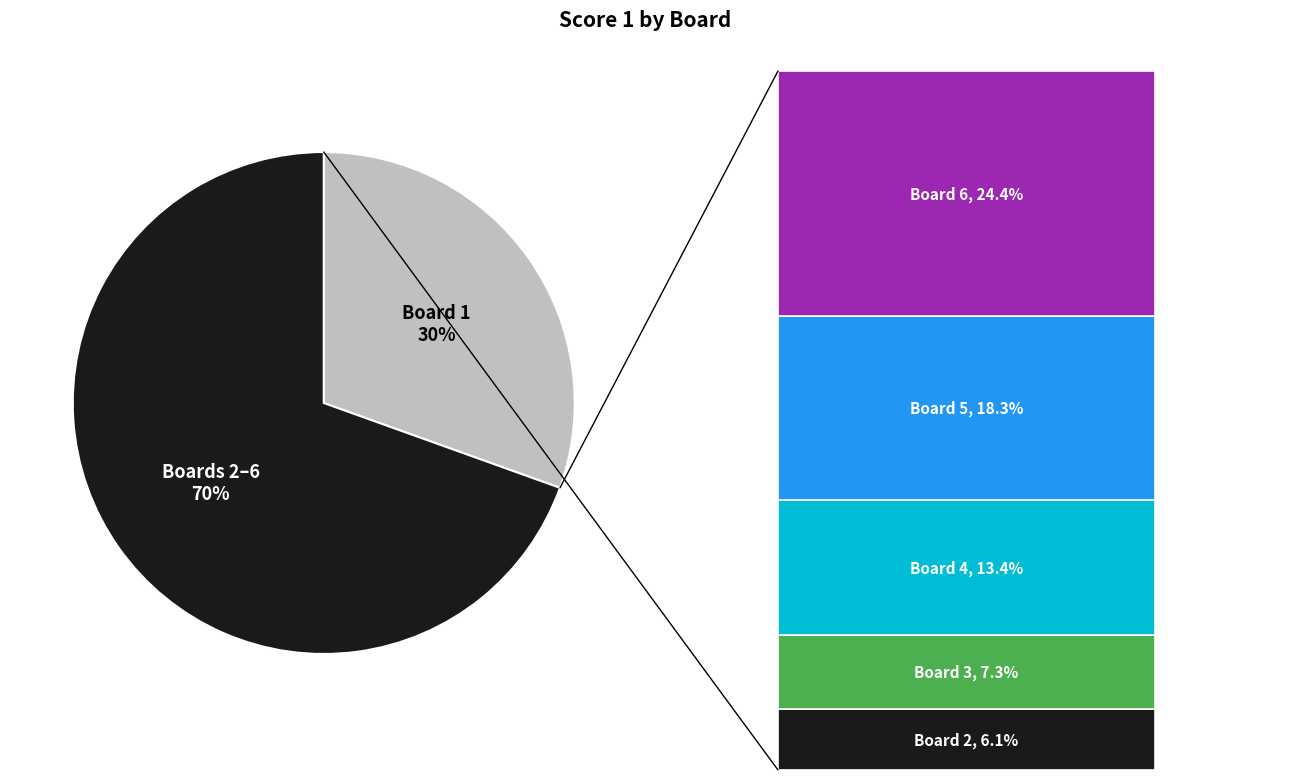

What portion of the pie excludes 1?

69.5%